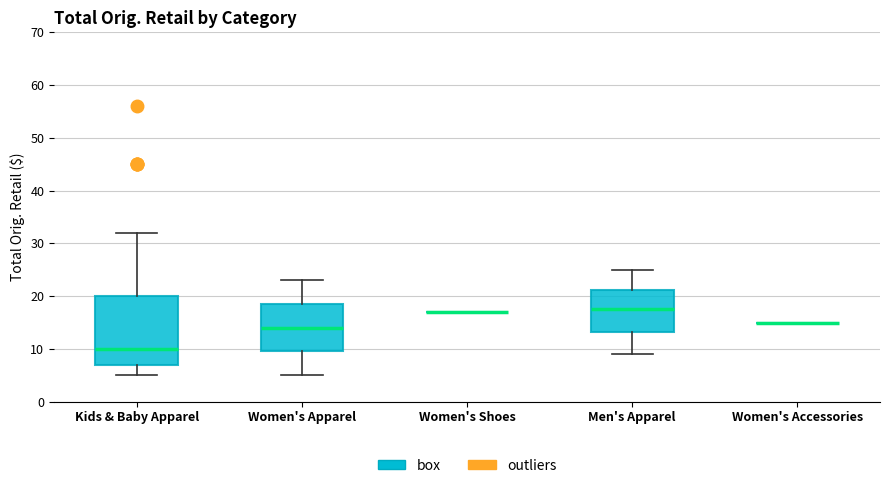

Comparing the boxes themselves (not the whiskers), which one is the tallest?

Kids & Baby Apparel